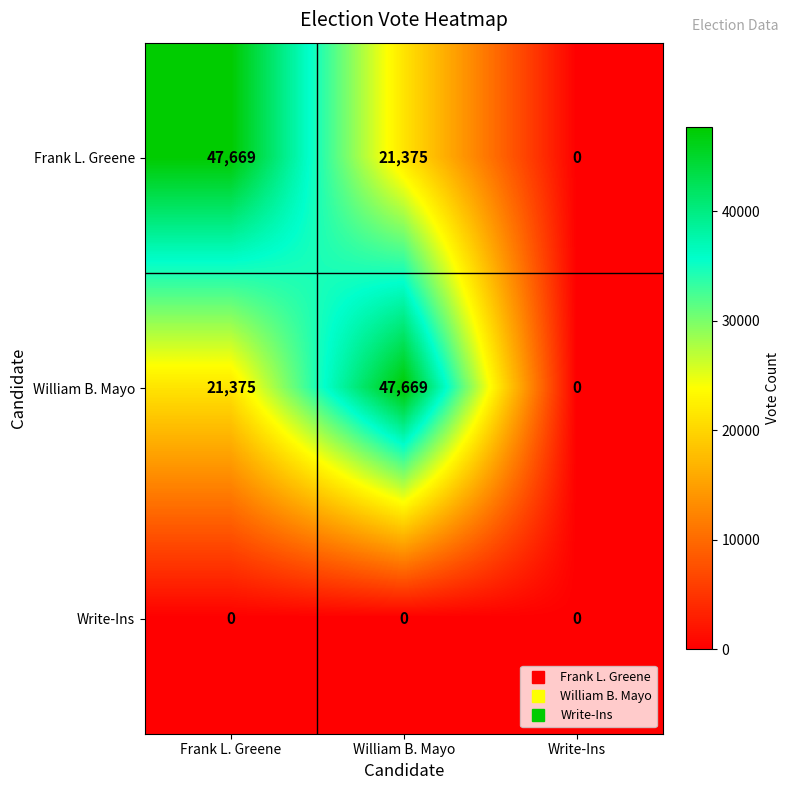

What is the greatest value displayed?

47669